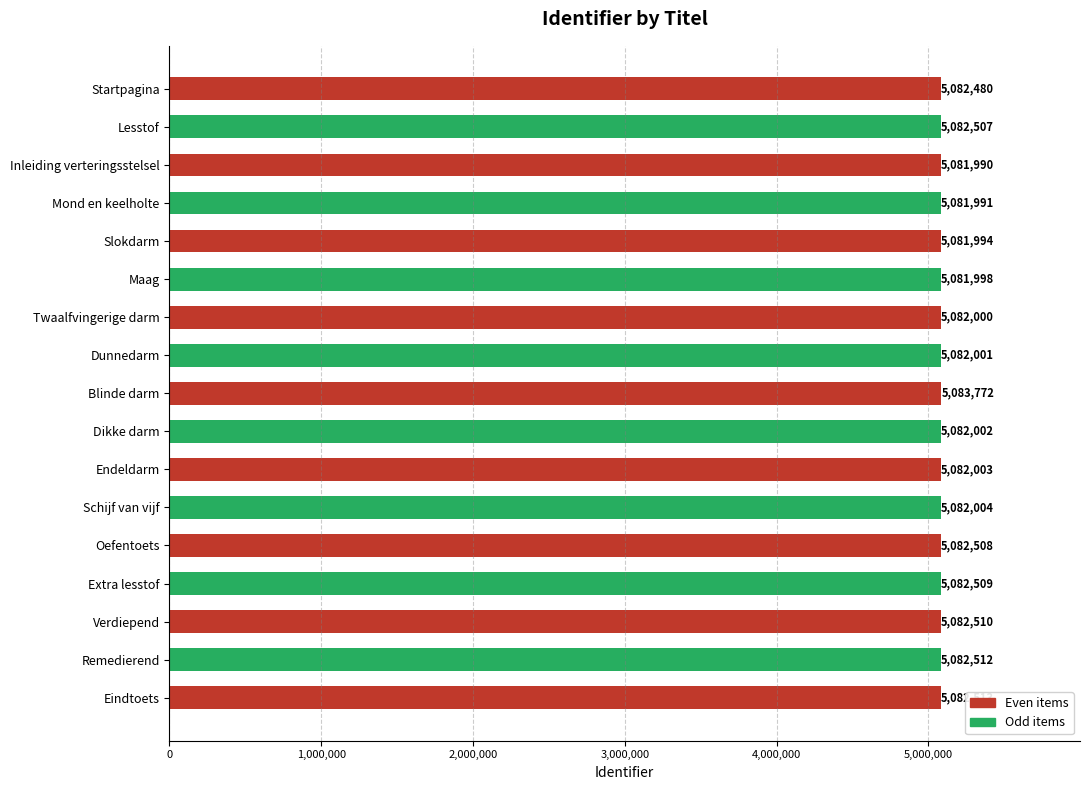

Reading bottom to top, extract all data points from this chart.

Eindtoets=5082513	Remedierend=5082512	Verdiepend=5082510	Extra lesstof=5082509	Oefentoets=5082508	Schijf van vijf=5082004	Endeldarm=5082003	Dikke darm=5082002	Blinde darm=5083772	Dunnedarm=5082001	Twaalfvingerige darm=5082000	Maag=5081998	Slokdarm=5081994	Mond en keelholte=5081991	Inleiding verteringsstelsel=5081990	Lesstof=5082507	Startpagina=5082480